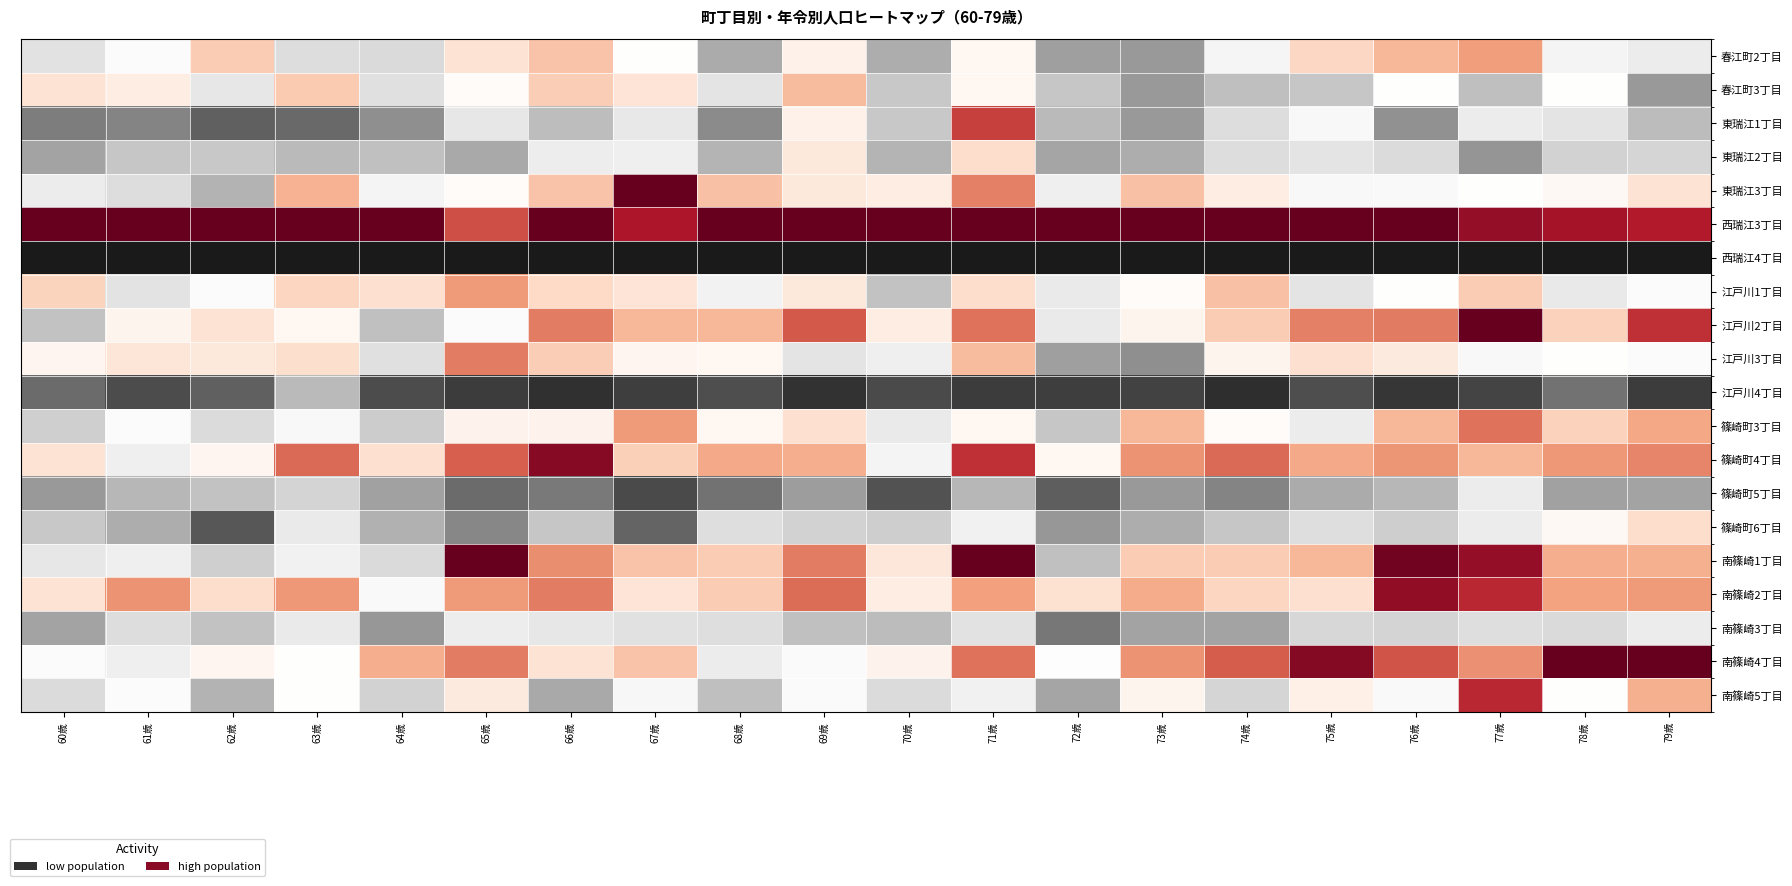

Which series has the widest spread of values?

東瑞江3丁目